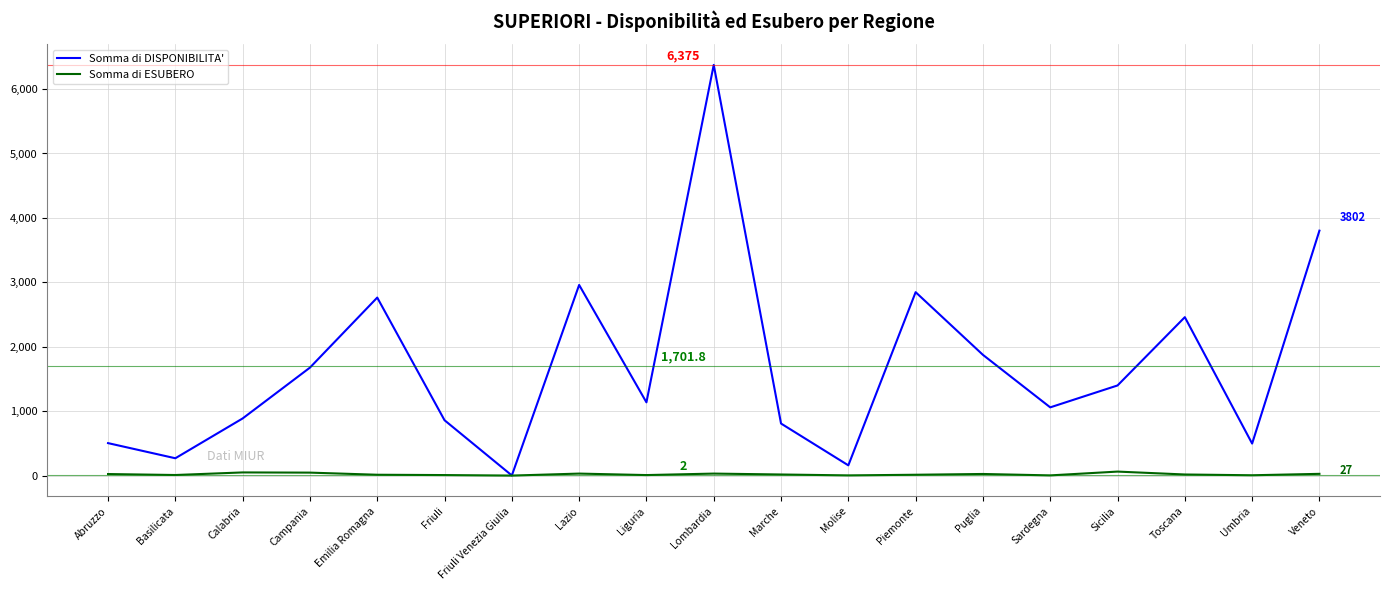

Which series has the largest total across all categories?

Somma di DISPONIBILITA'